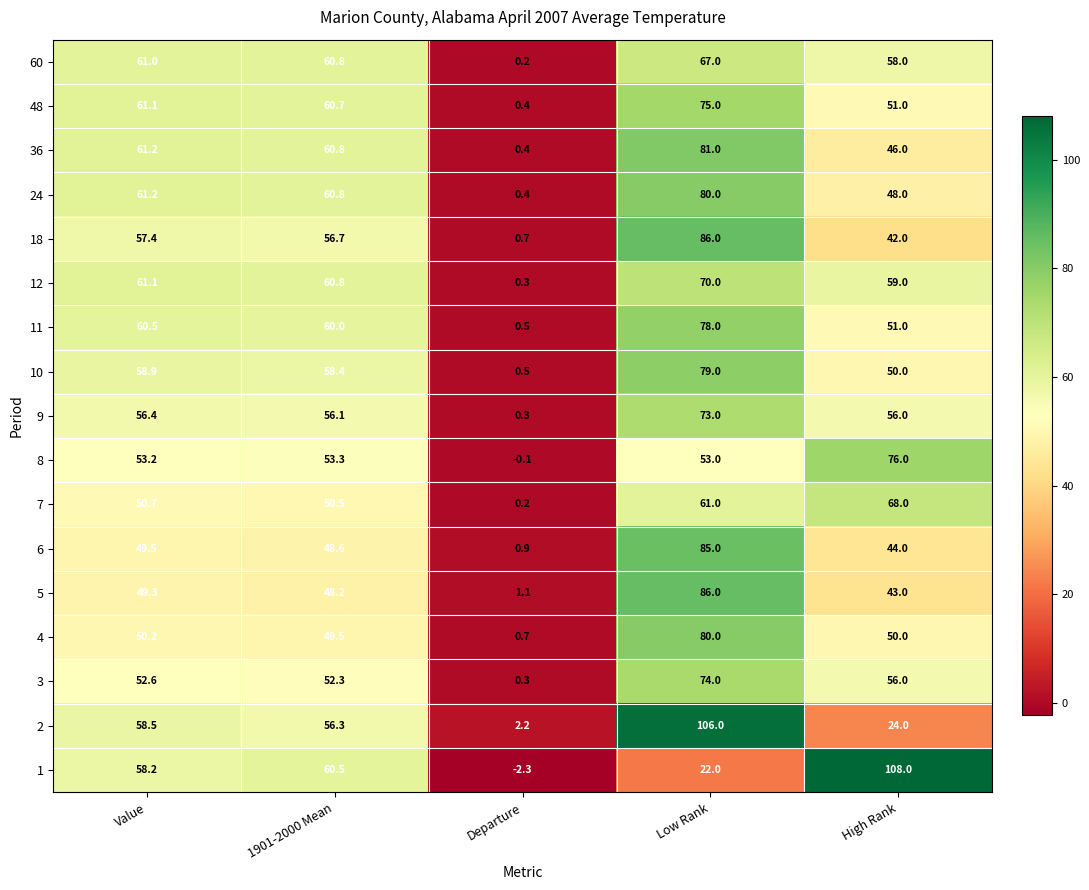

What is the difference between the maximum and second lowest values in the 24 series?

32.0